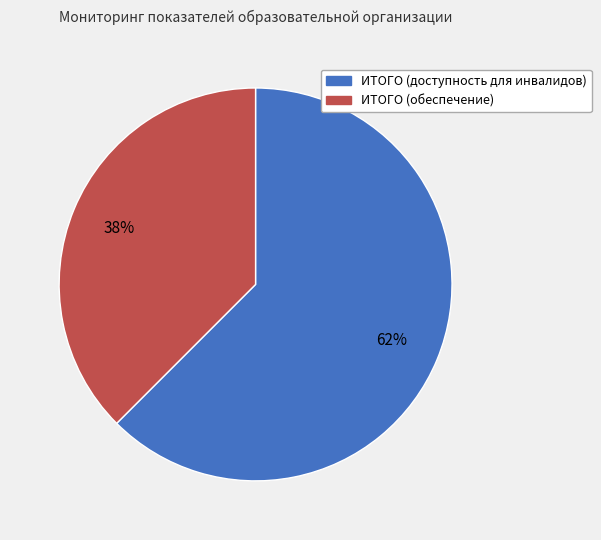

Combined, do ИТОГО (доступность для инвалидов) and ИТОГО (обеспечение) account for over 50%?

Yes